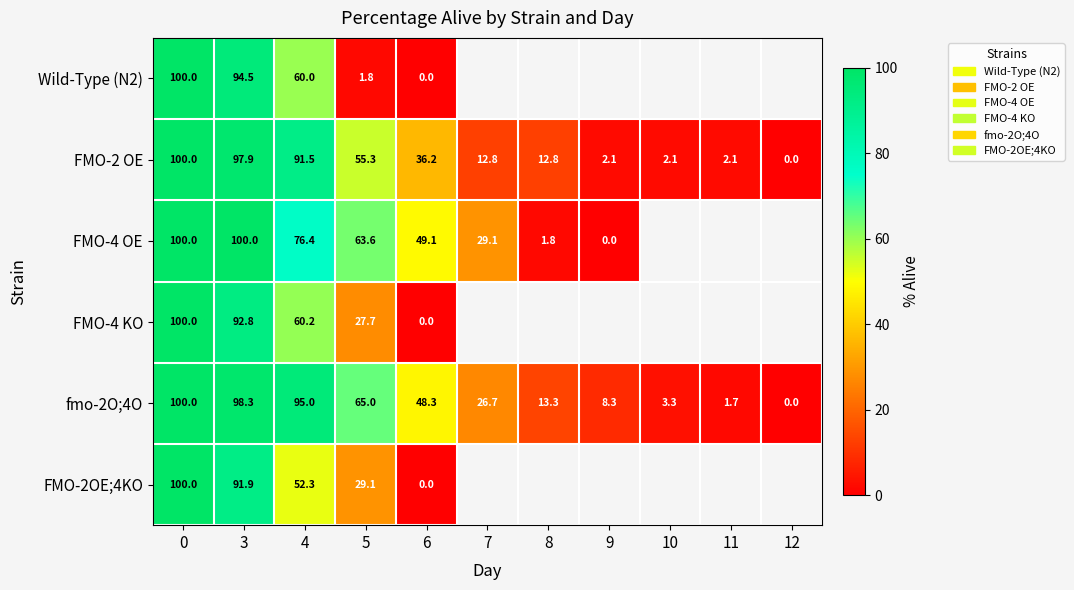

Between 0 and 4, which series saw the biggest shift?

FMO-2OE;4KO